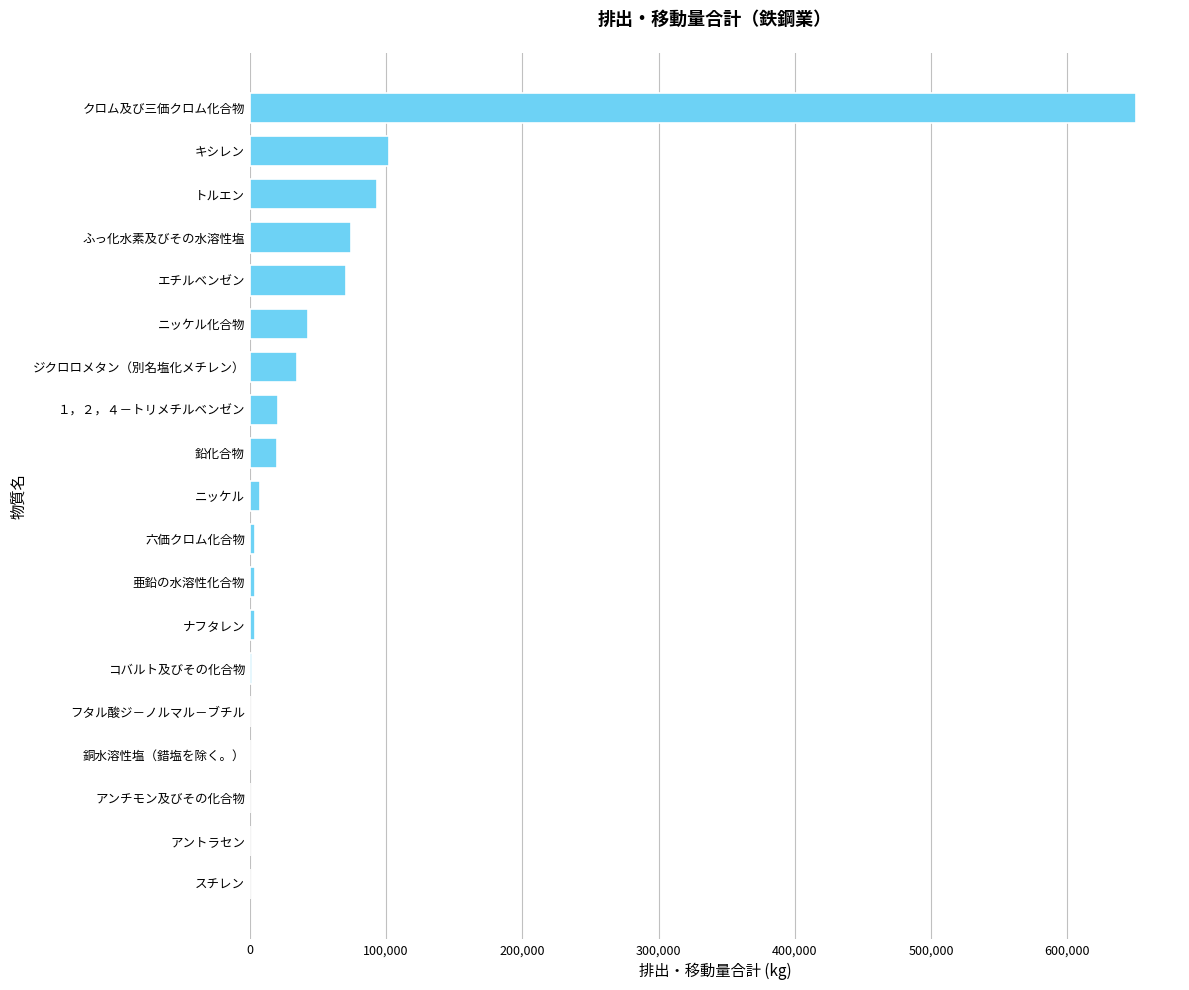

What is the sum of all values?

1126526